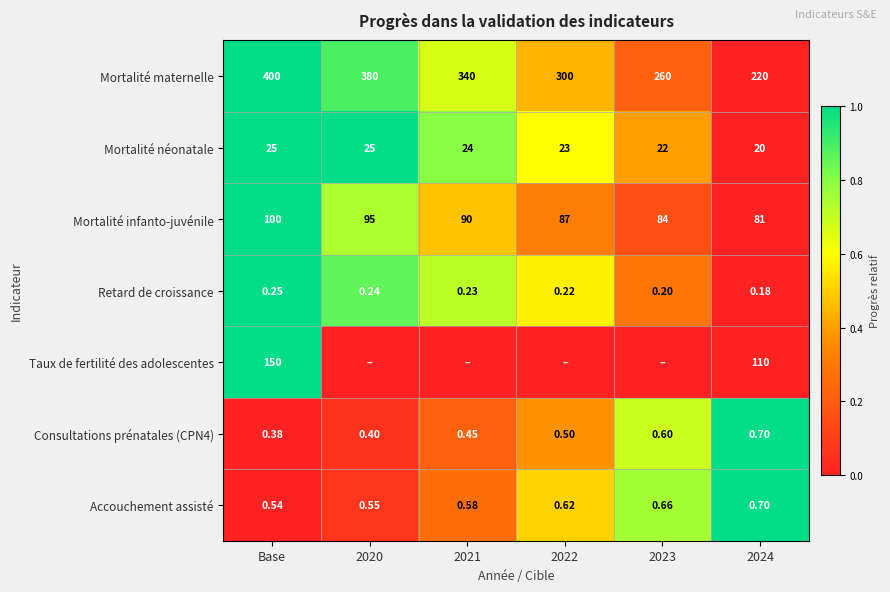

At which category is the sum across all series the highest?

Base